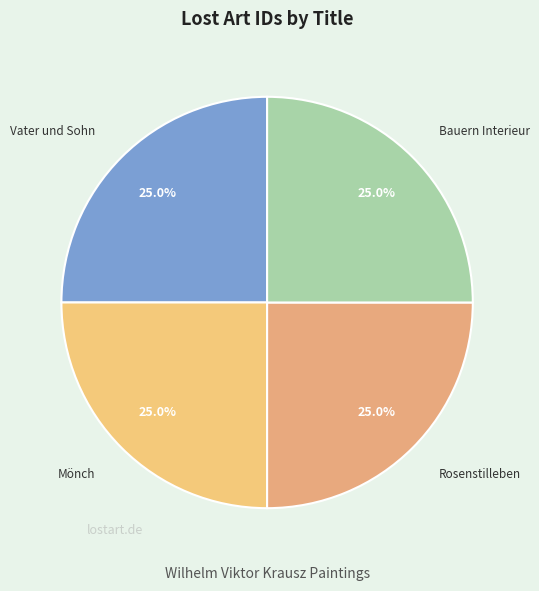

Is there any slice that represents more than half of the pie?

No